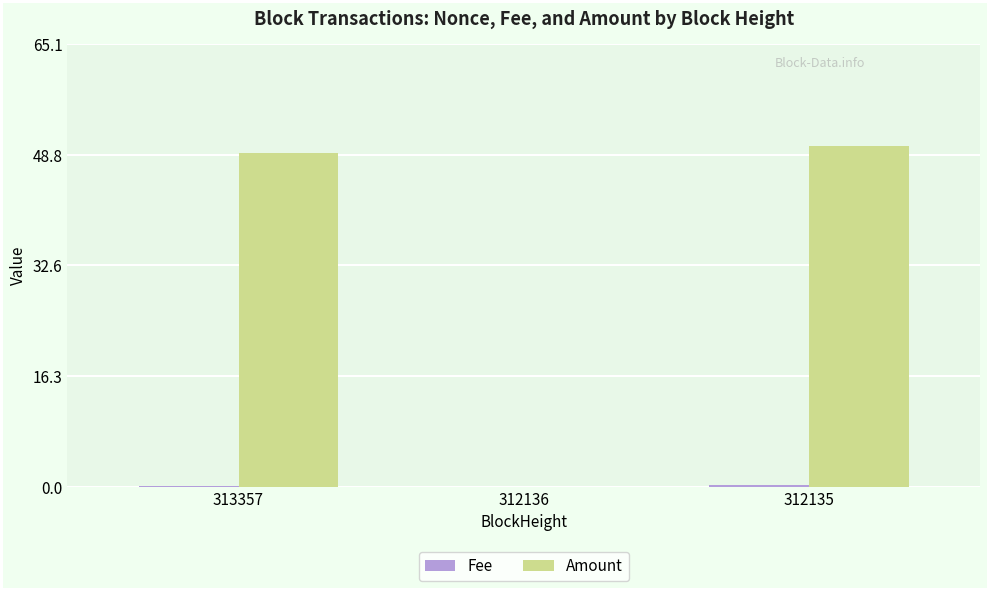

Which series has the largest total across all categories?

Amount